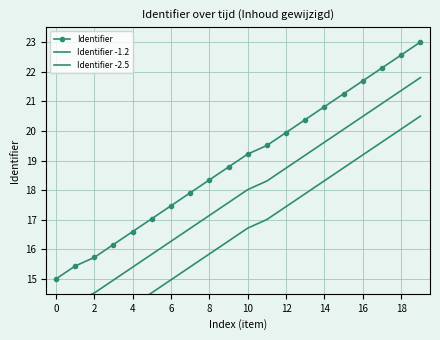

True or false: Identifier has more than 2 interior local peaks.

False